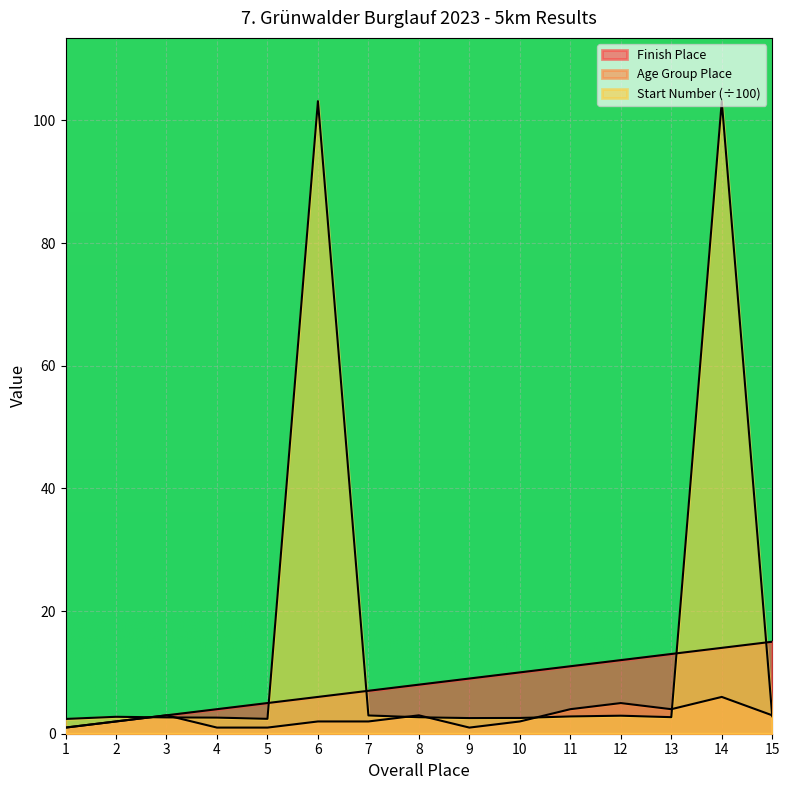

Is it true that Start Number equals 103.1 at 6?

True